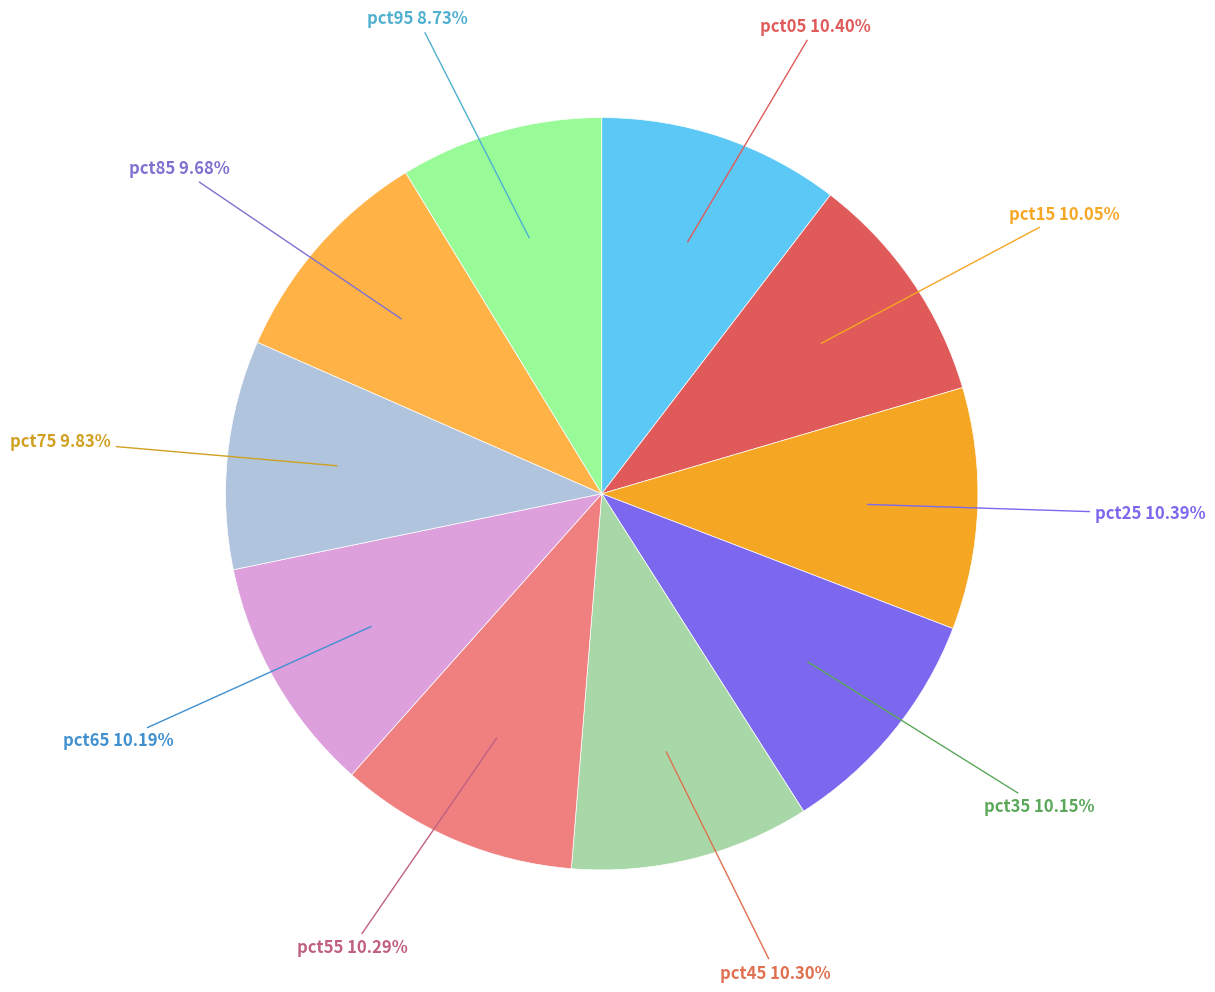

To the nearest percent, what percentage of the pie is pct85?

10%